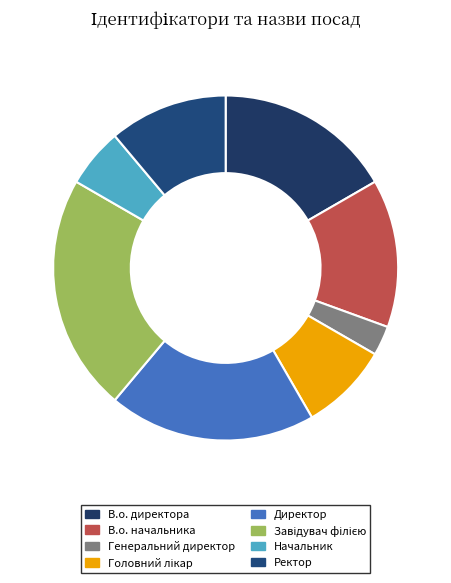

Count the number of slices in the pie.

8